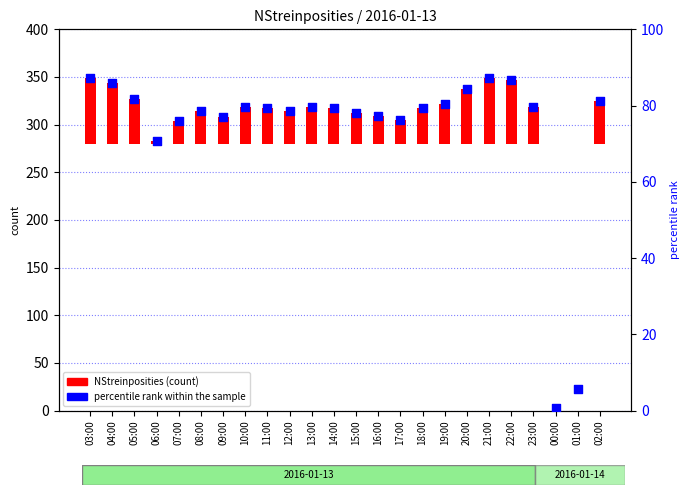

At how many categories does at least one series exceed 59?

22